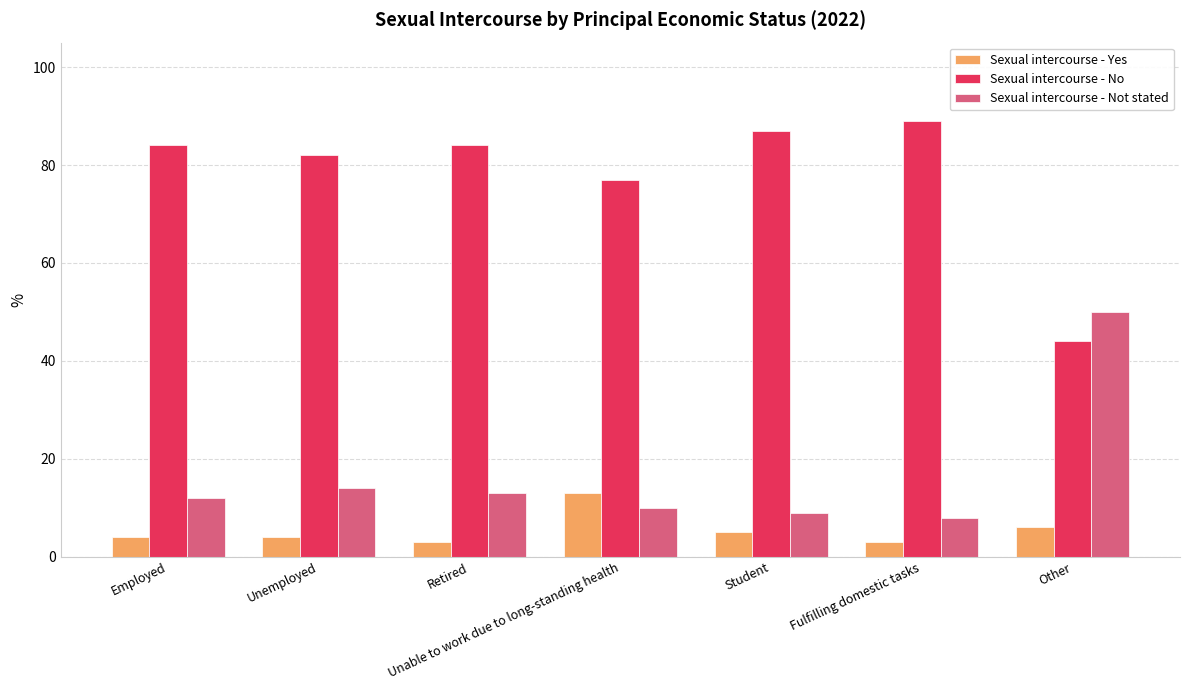

How many categories are shown in the chart?

7